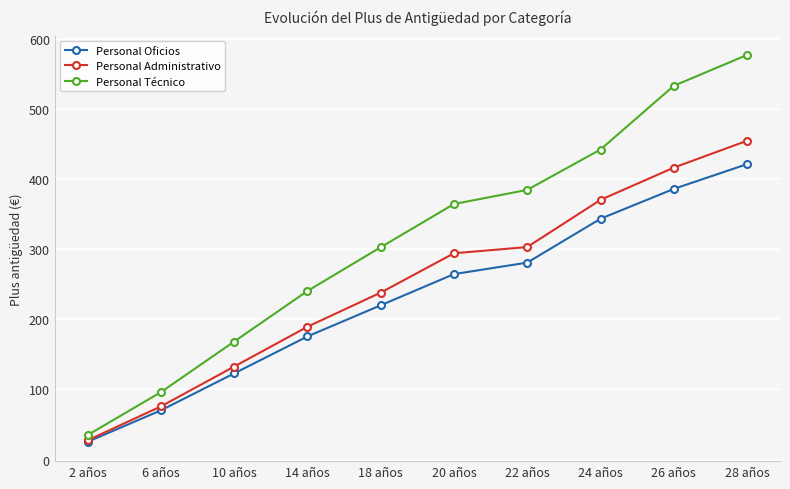

Between 2 años and 18 años, which series saw the biggest shift?

Personal Técnico